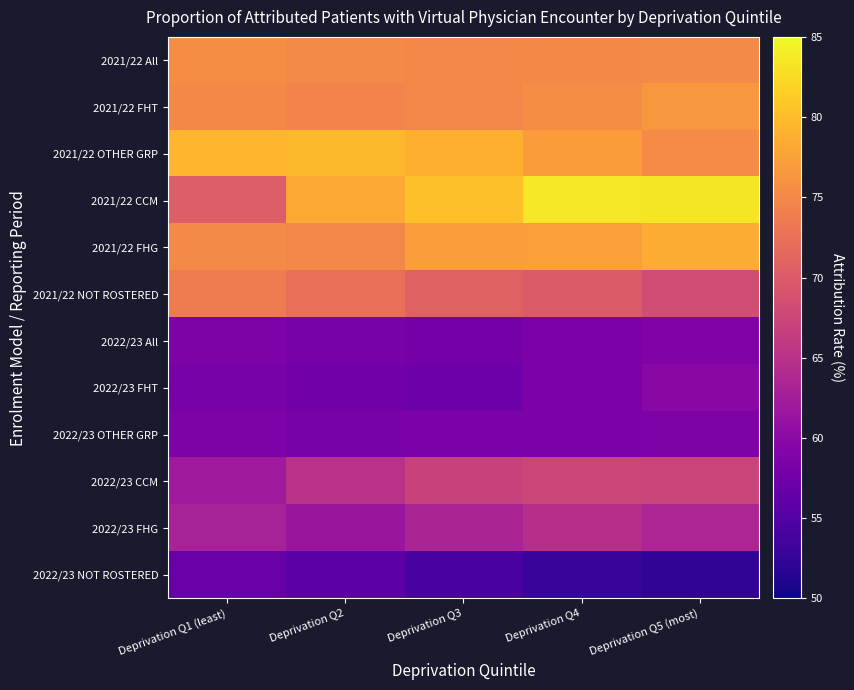

Count the number of categories in the chart.

5